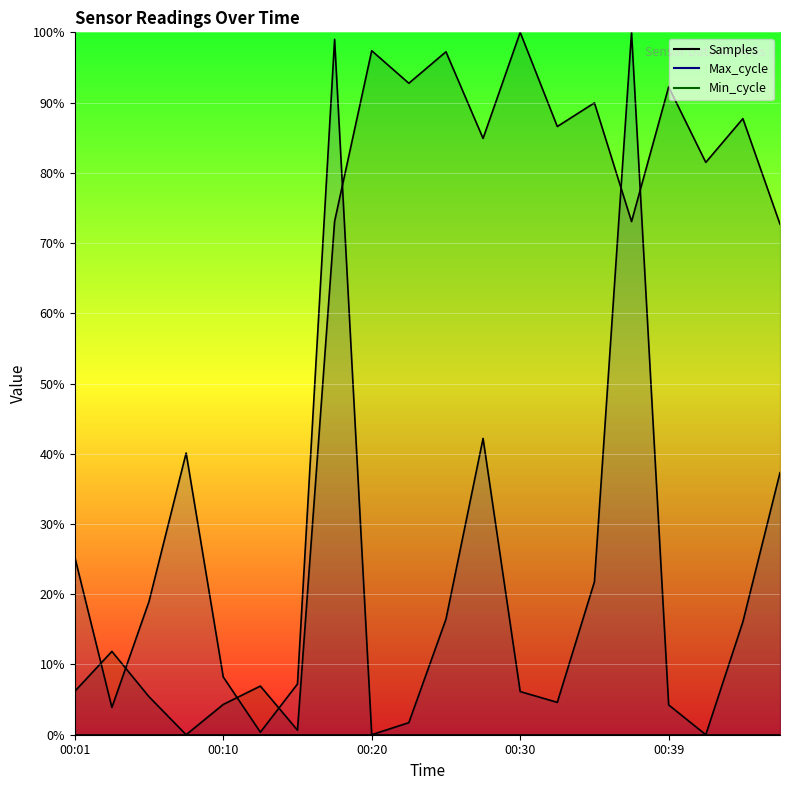

What is the total value across all series at 00:03?

15.7